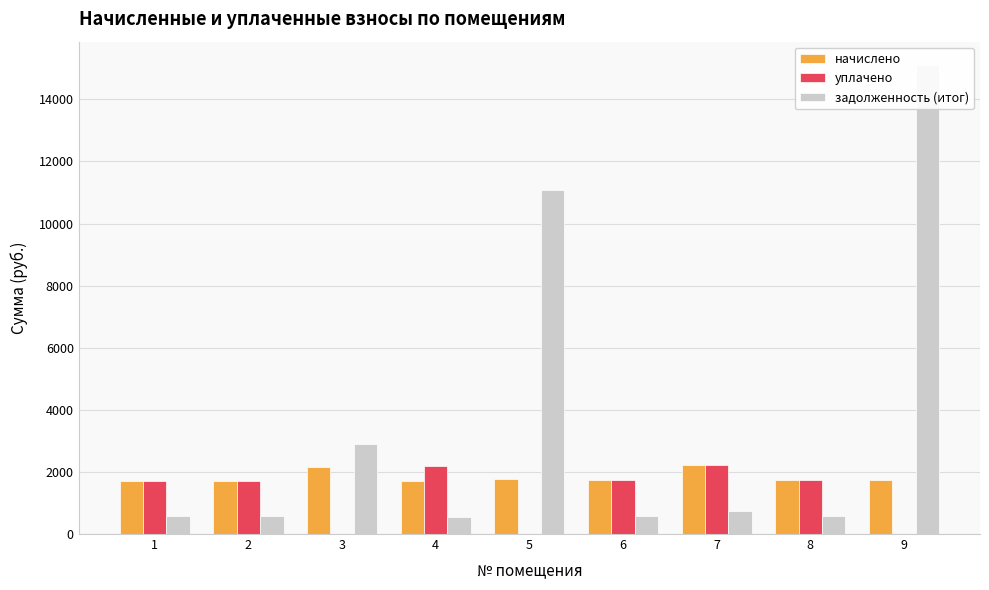

Which series has the largest total across all categories?

задолженность (итог)